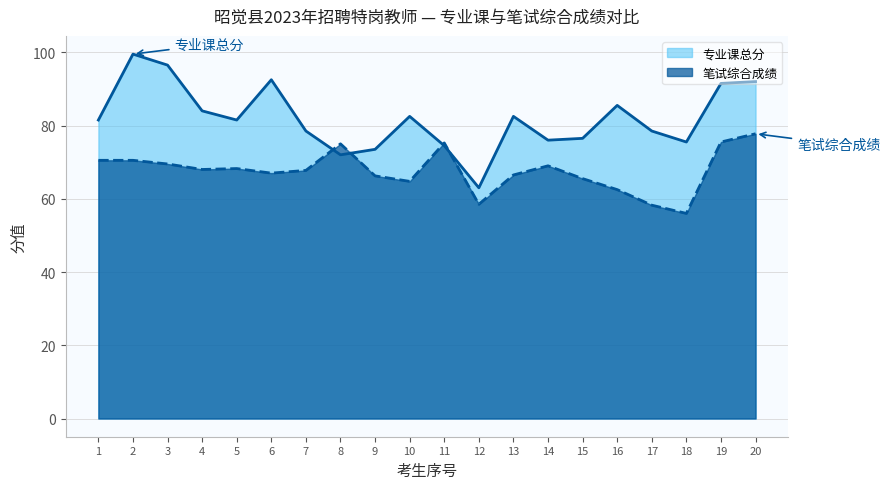

Which series has the widest spread of values?

专业课总分